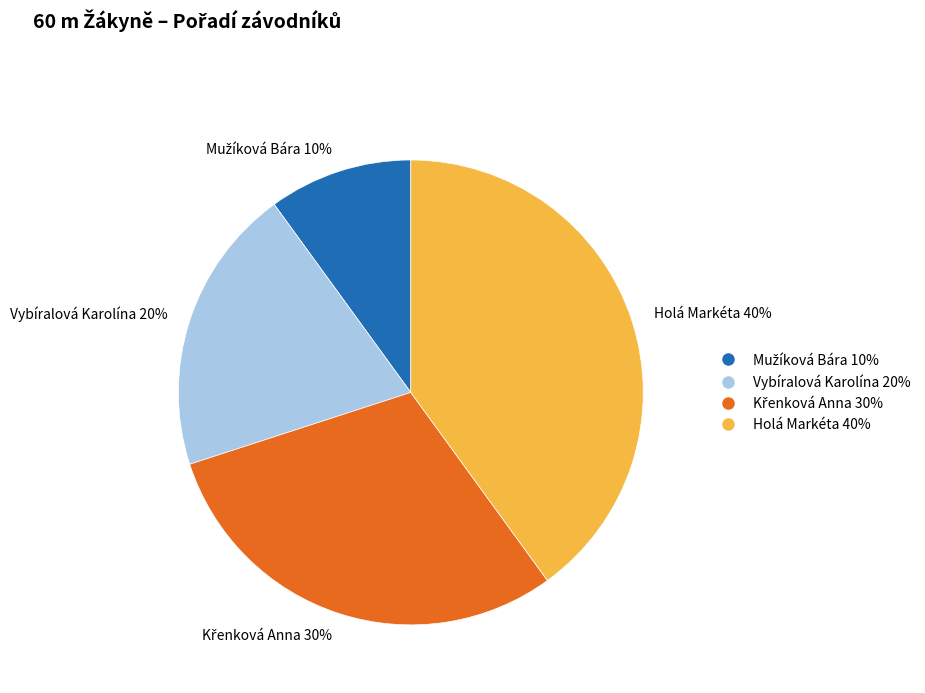

Which has a higher value, Vybíralová Karolína or Holá Markéta?

Holá Markéta